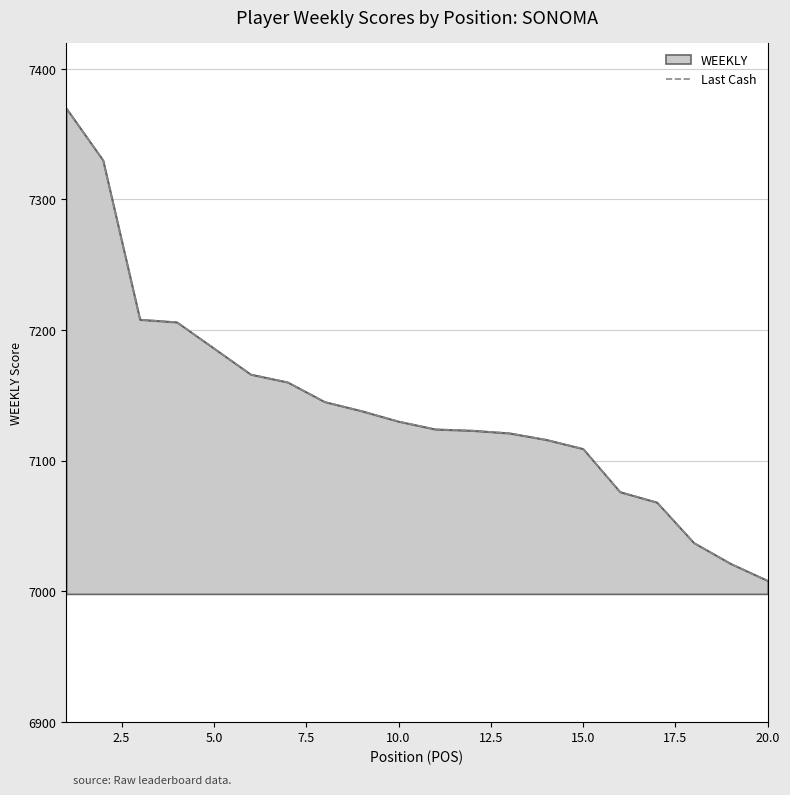

True or false: the data shows 3822 at 17.

False